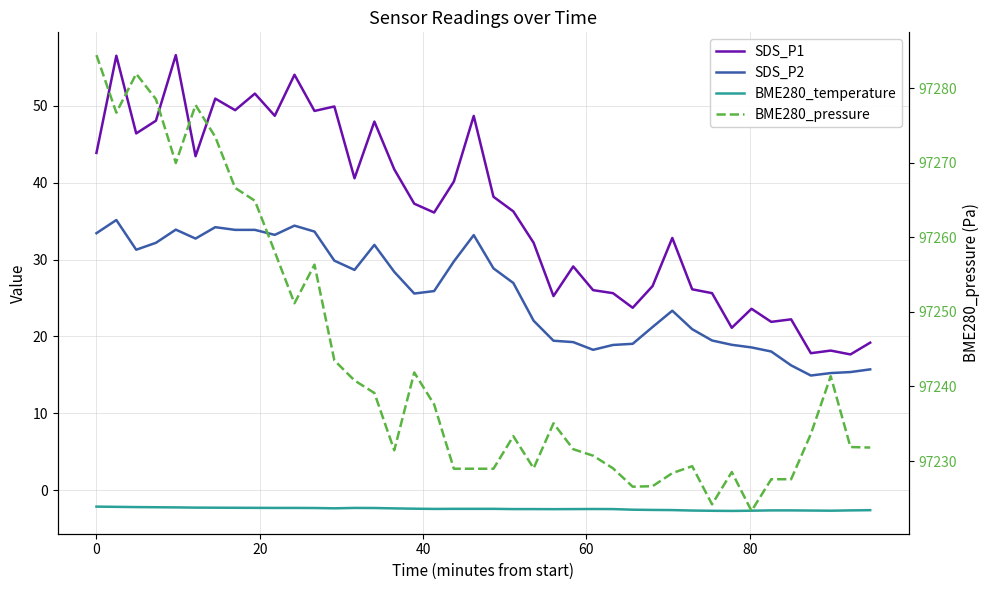

What are all the series names shown in the legend?

SDS_P1, SDS_P2, BME280_temperature, BME280_pressure